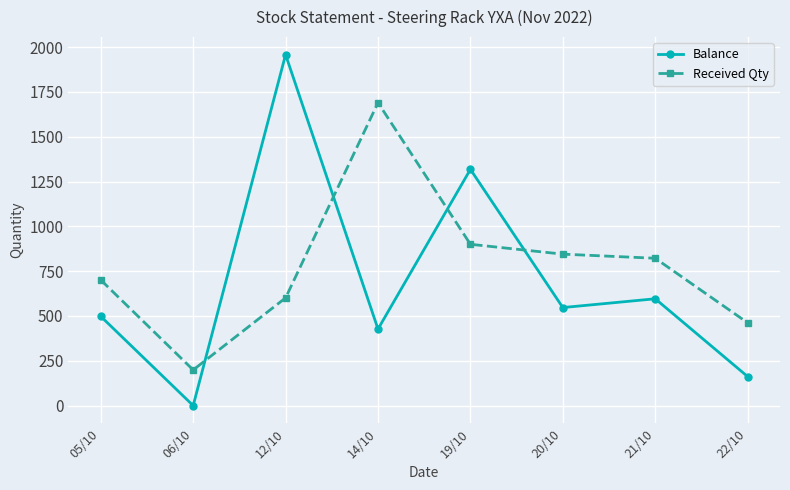

What is the value of the Received Qty point at the 1st from the left?

701